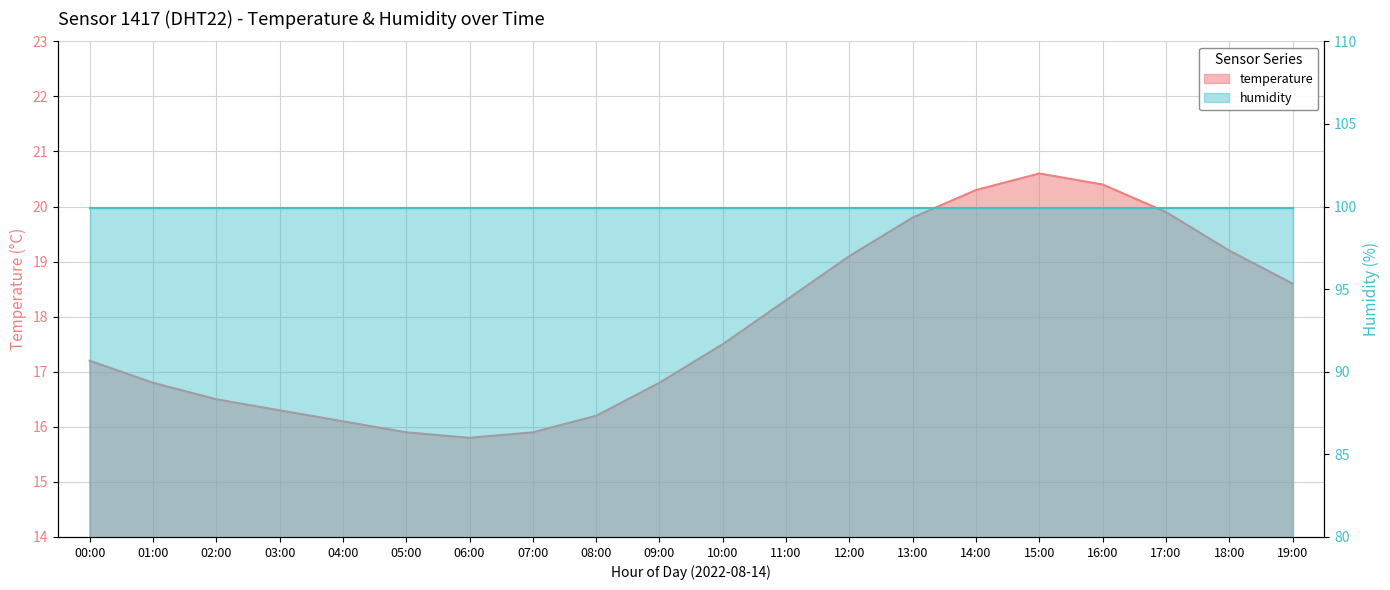

Reading left to right, list all the values displayed in this chart.

17.2	16.8	16.5	16.3	16.1	15.9	15.8	15.9	16.2	16.8	17.5	18.3	19.1	19.8	20.3	20.6	20.4	19.9	19.2	18.6